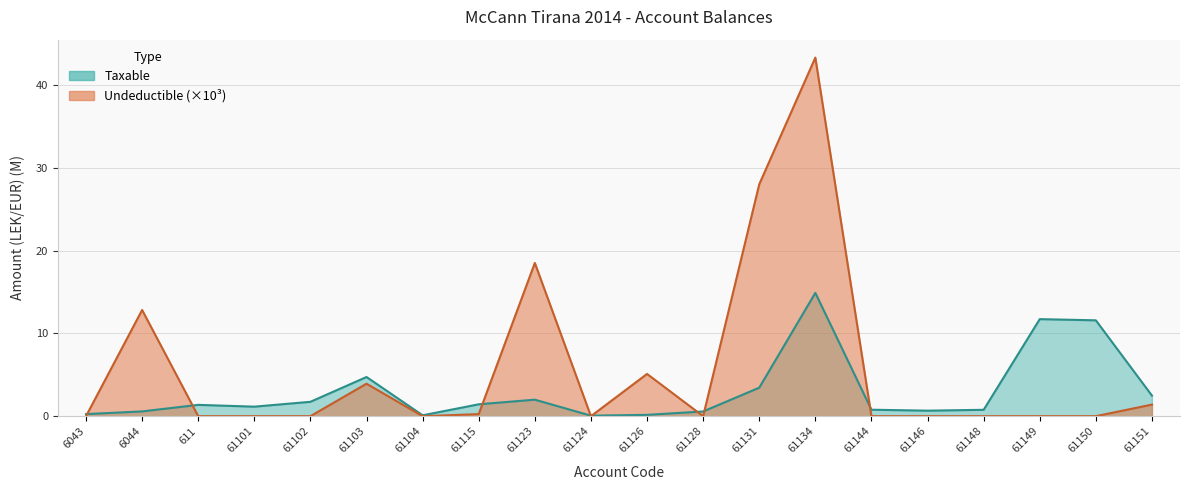

The value of Undeductible at 61146 is 0.0. True or false?

True